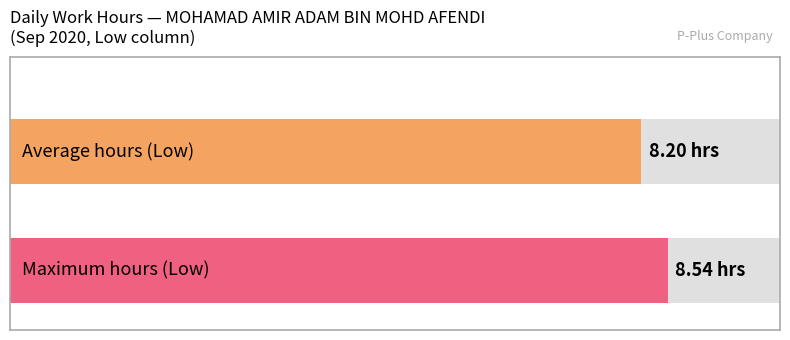

Approximately how many times larger is the value at 9 compared to 2?

1.0